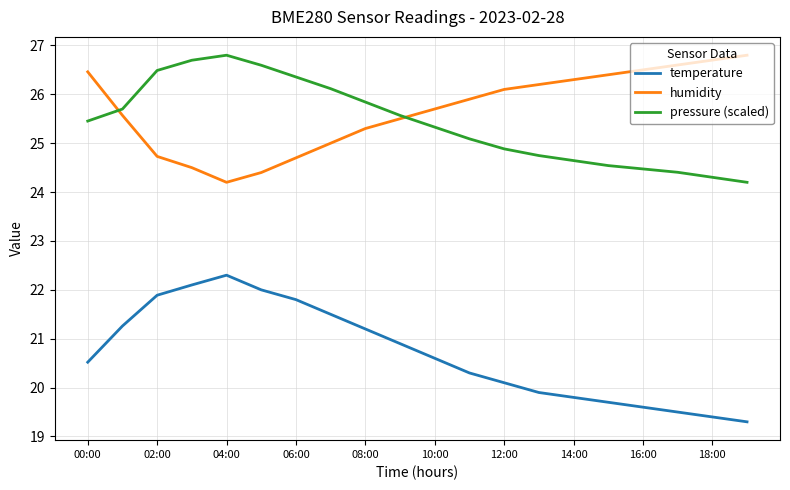

What is the smallest value displayed?

19.3